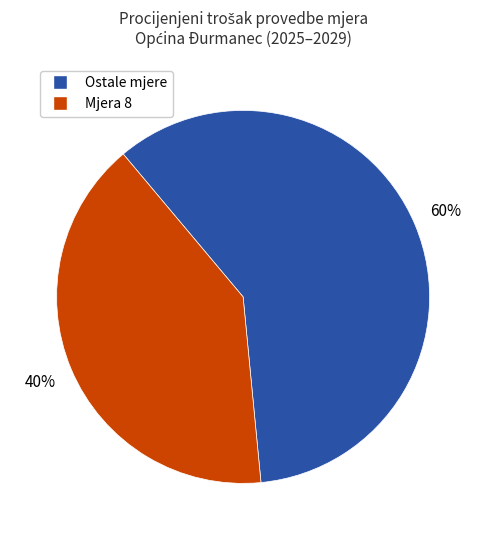

To the nearest percent, what is the average slice percentage?

50%